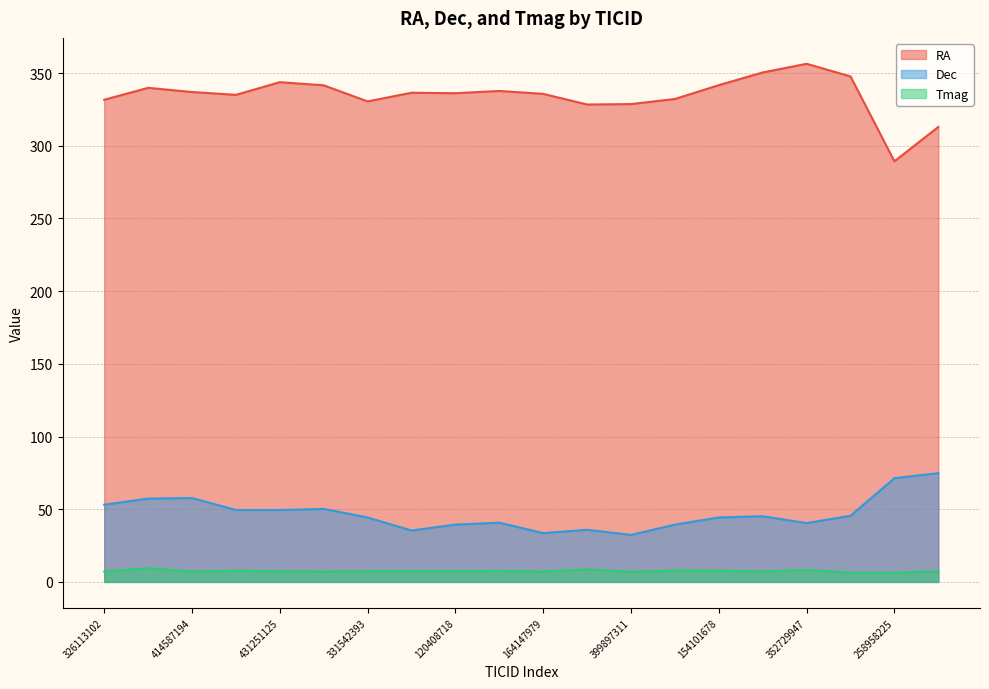

What are all the series names shown in the legend?

RA, Dec, Tmag